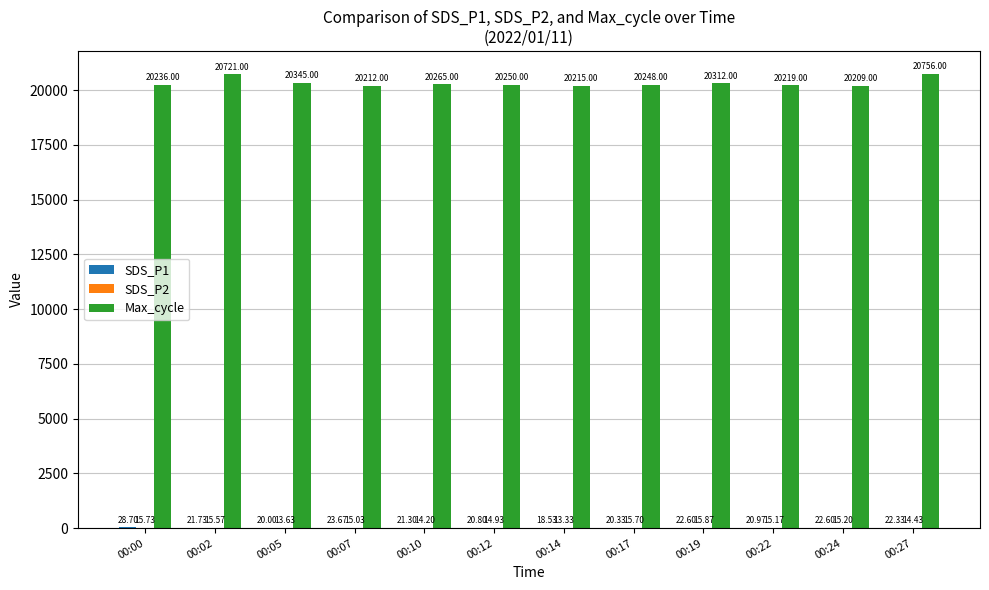

Between 00:07 and 00:19, which series saw the biggest shift?

Max_cycle